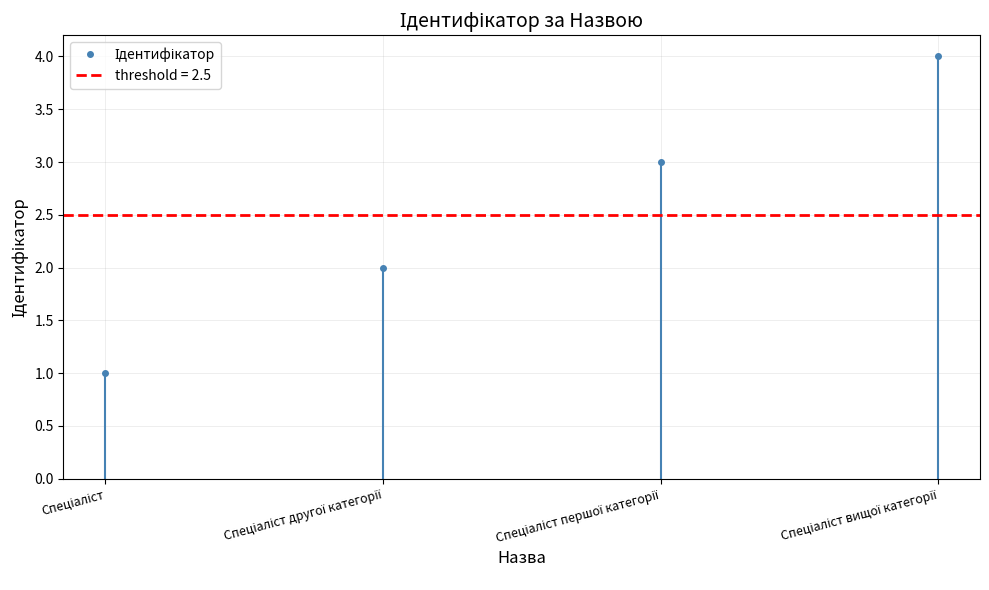

Count the number of values greater than 3.

1